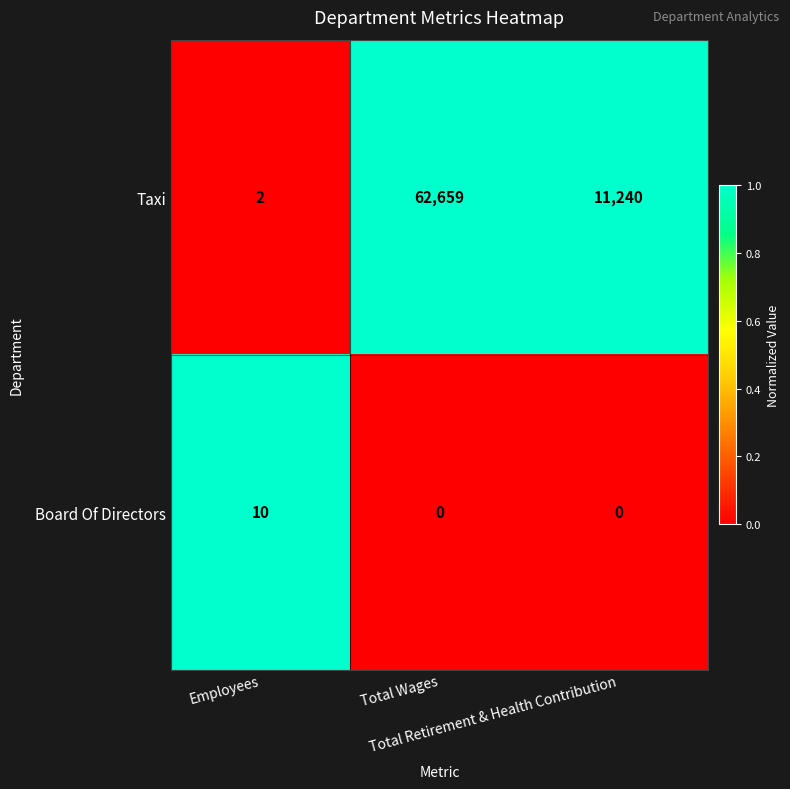

What is the maximum value shown in the chart?

62659